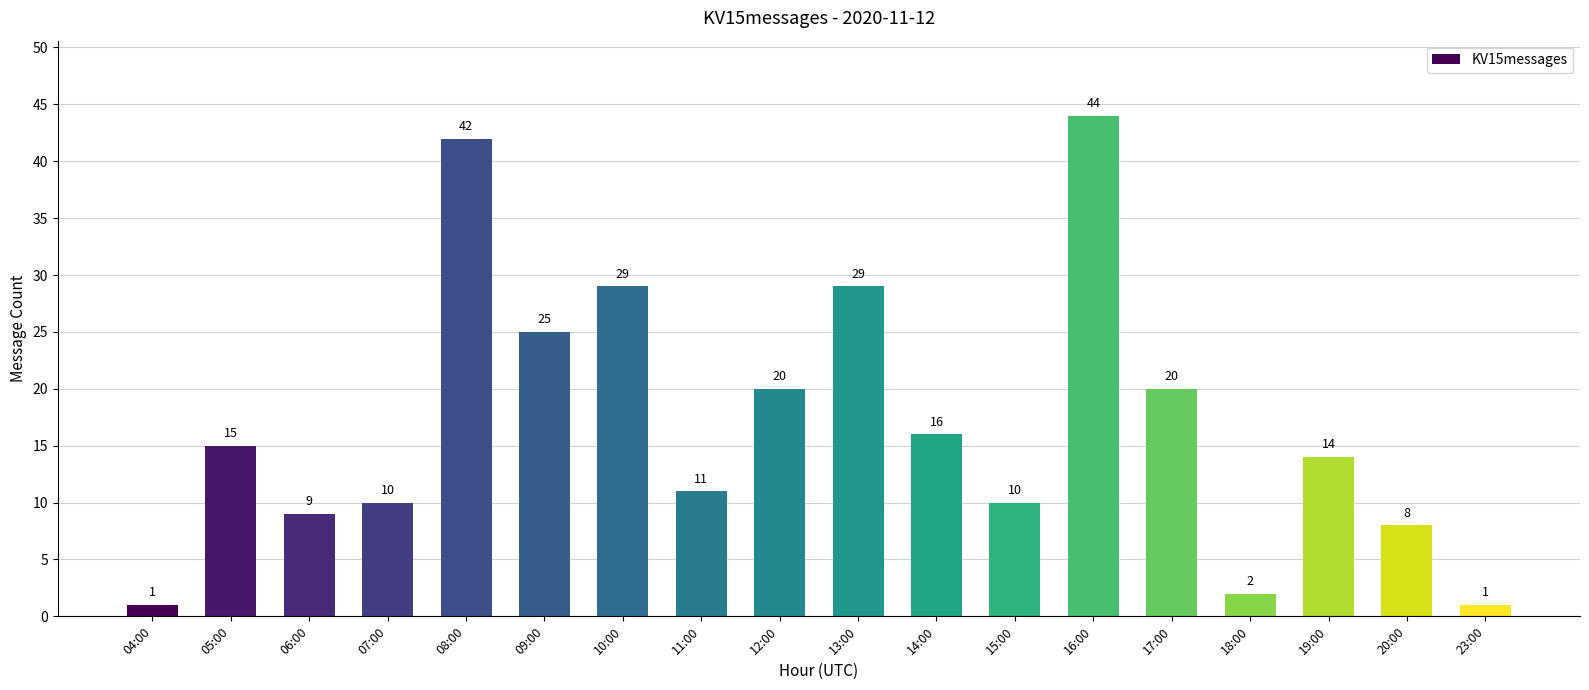

What value does the data have at 14:00?

16